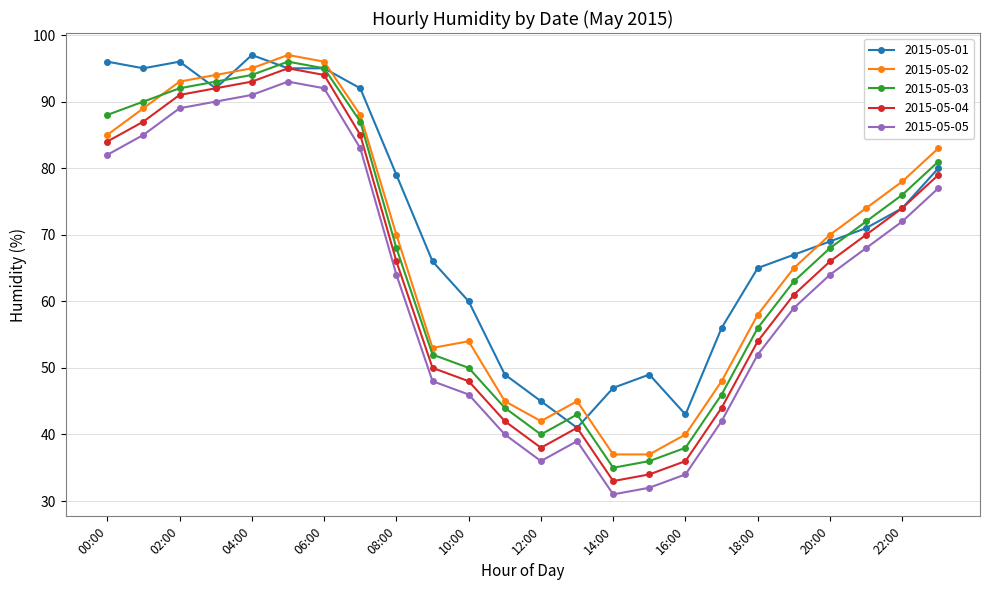

What is the lowest value of the 2015-05-01 series?

41